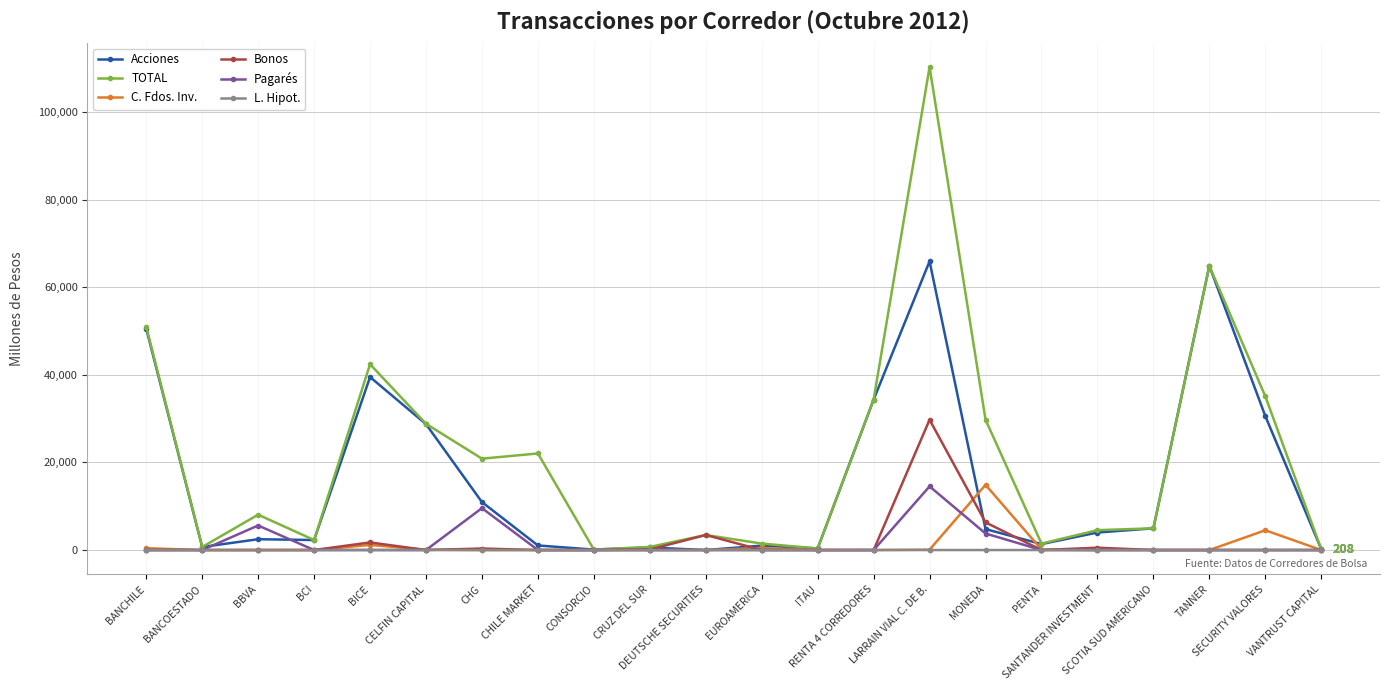

The value of C. Fdos. Inv. at VANTRUST CAPITAL is -5933.0. True or false?

False